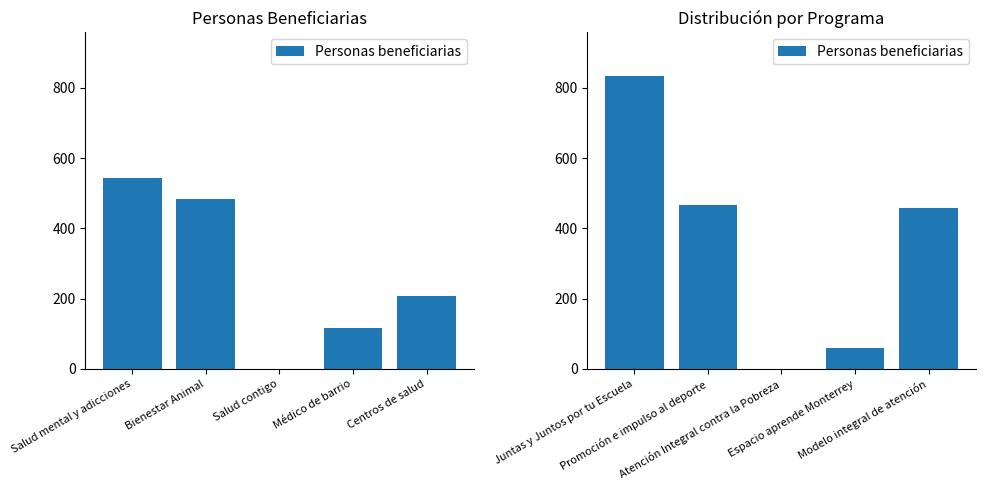

What is the value of the 4th bar from the left?

61